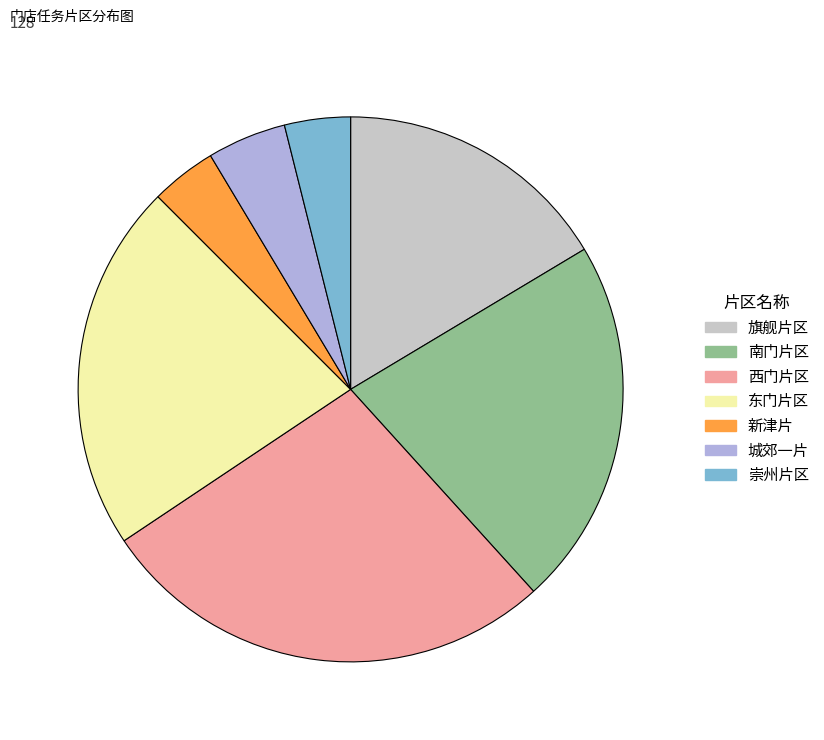

Is 南门片区 the majority of the pie?

No